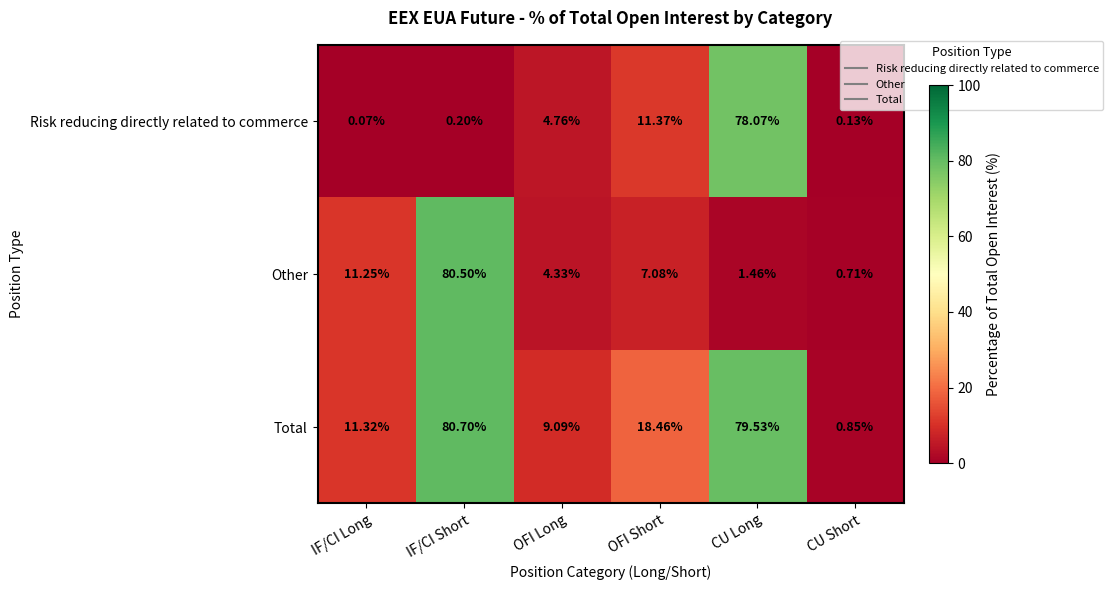

At which label is Other closest to 40?

IF/CI Long